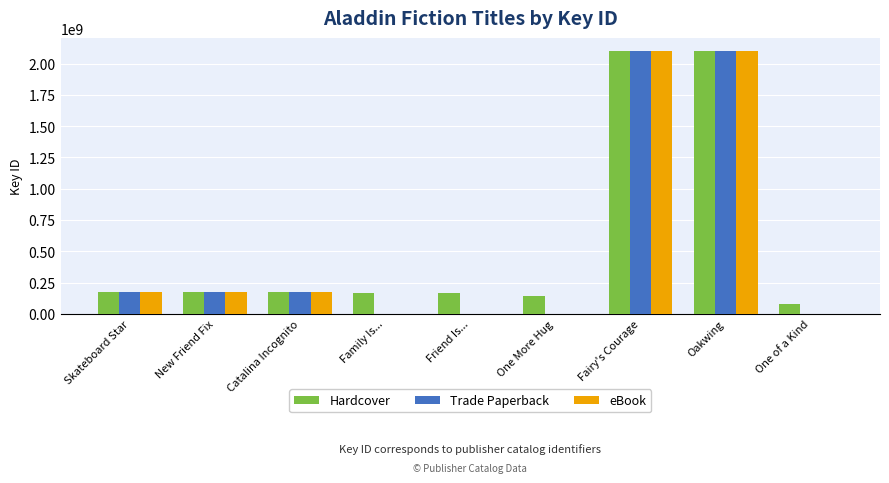

What is the total value across all series at Catalina Incognito?

523107288